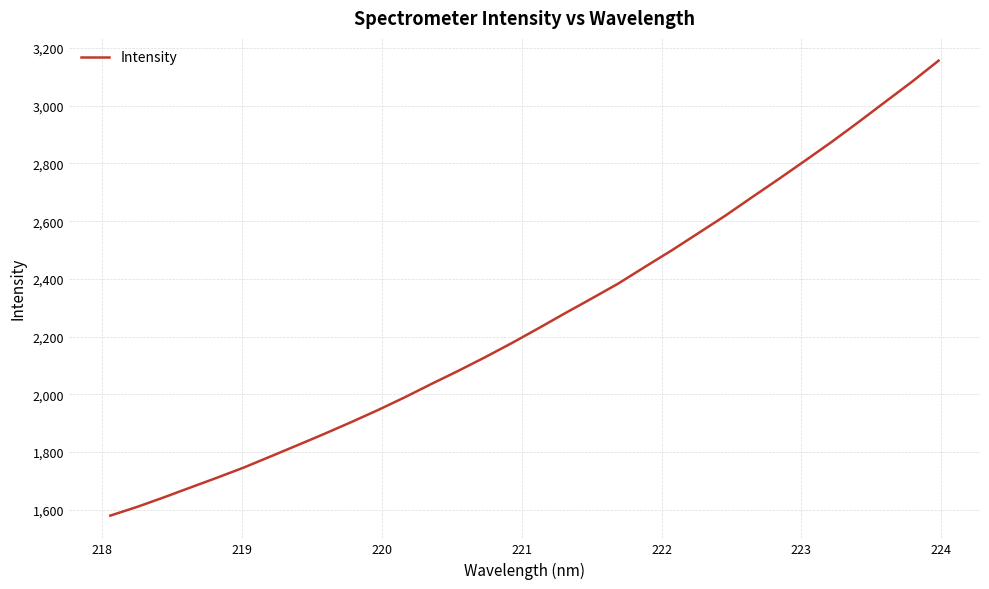

How many lines are shown in the chart?

1